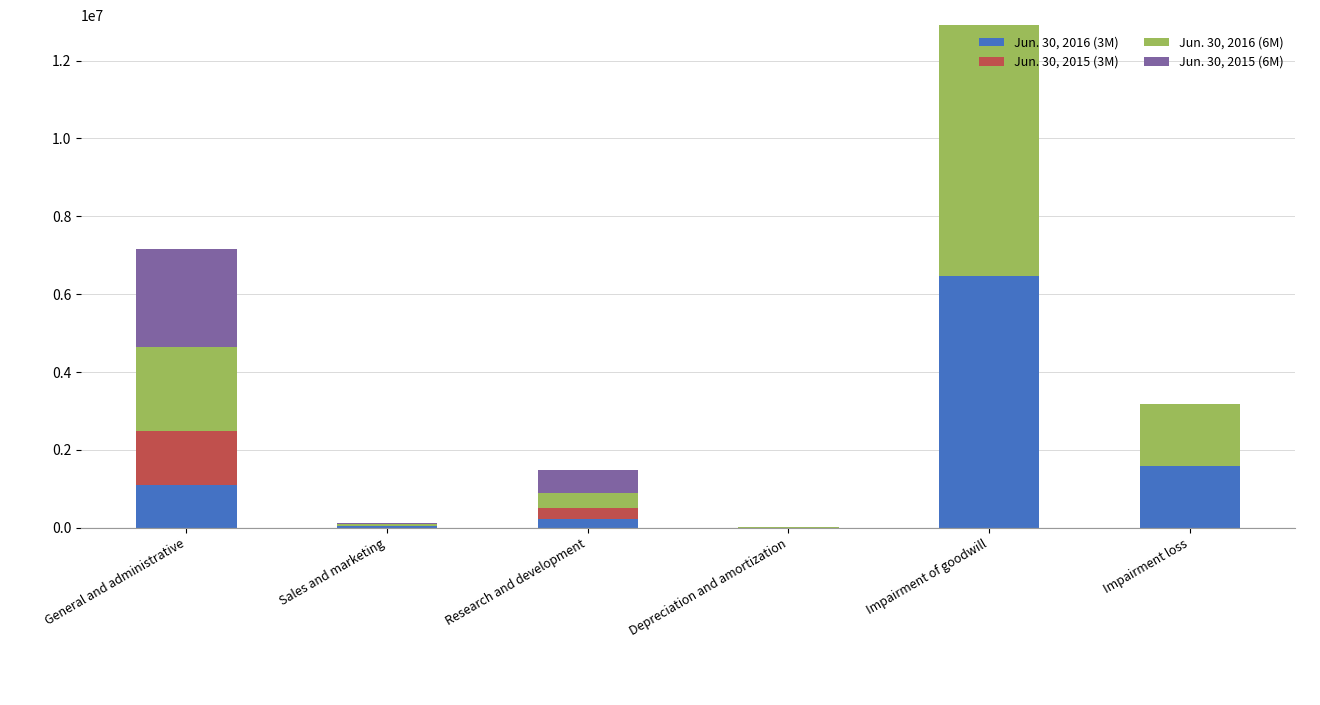

Does the chart contain stacked bars?

Yes